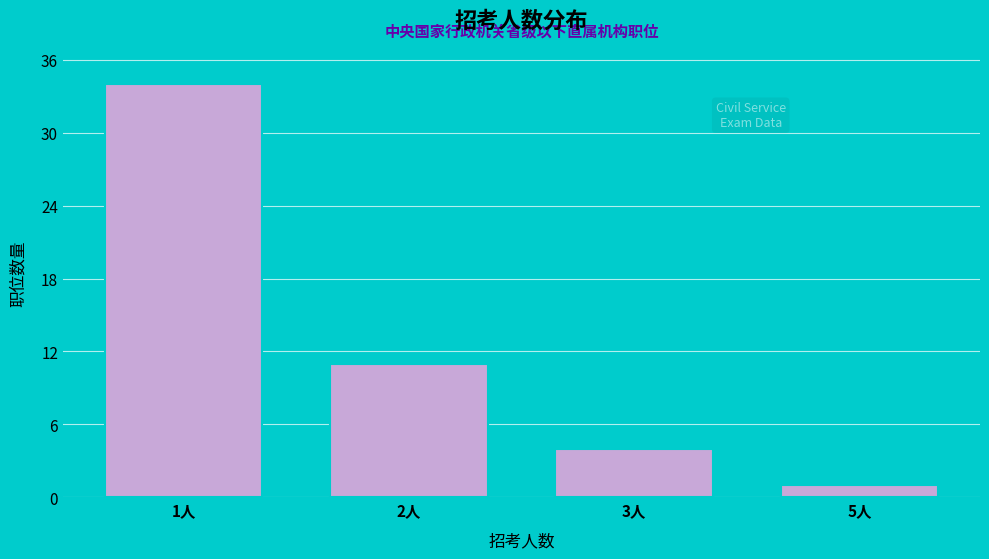

Reading left to right, extract all data points from this chart.

34	11	4	1